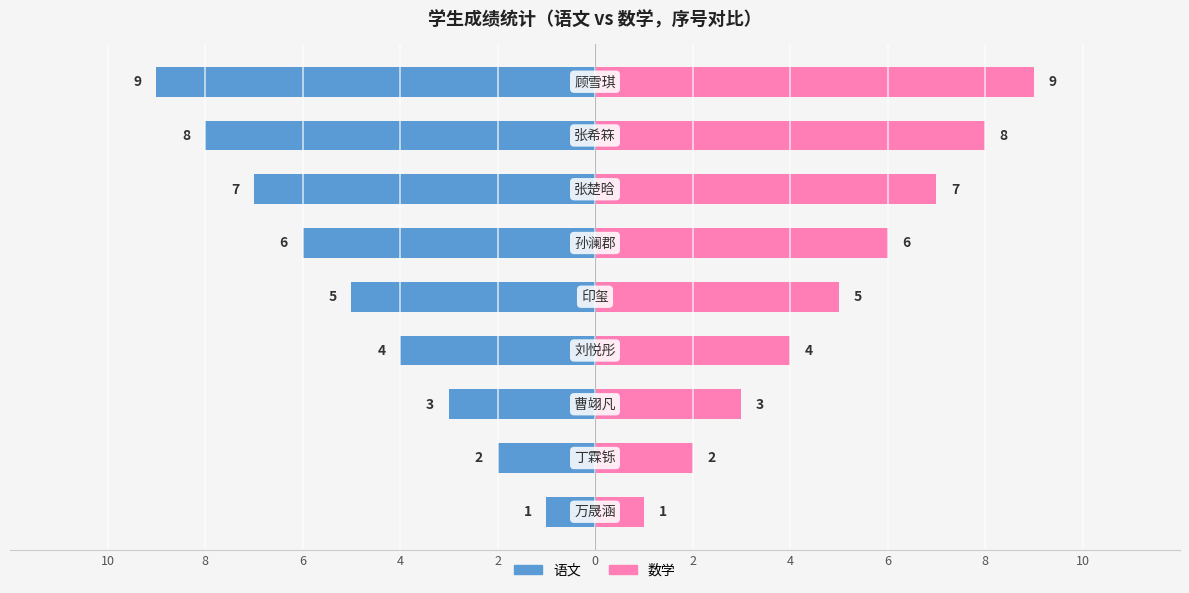

Rank the series by their maximum value, from highest to lowest.

数学(序号), 语文(序号)